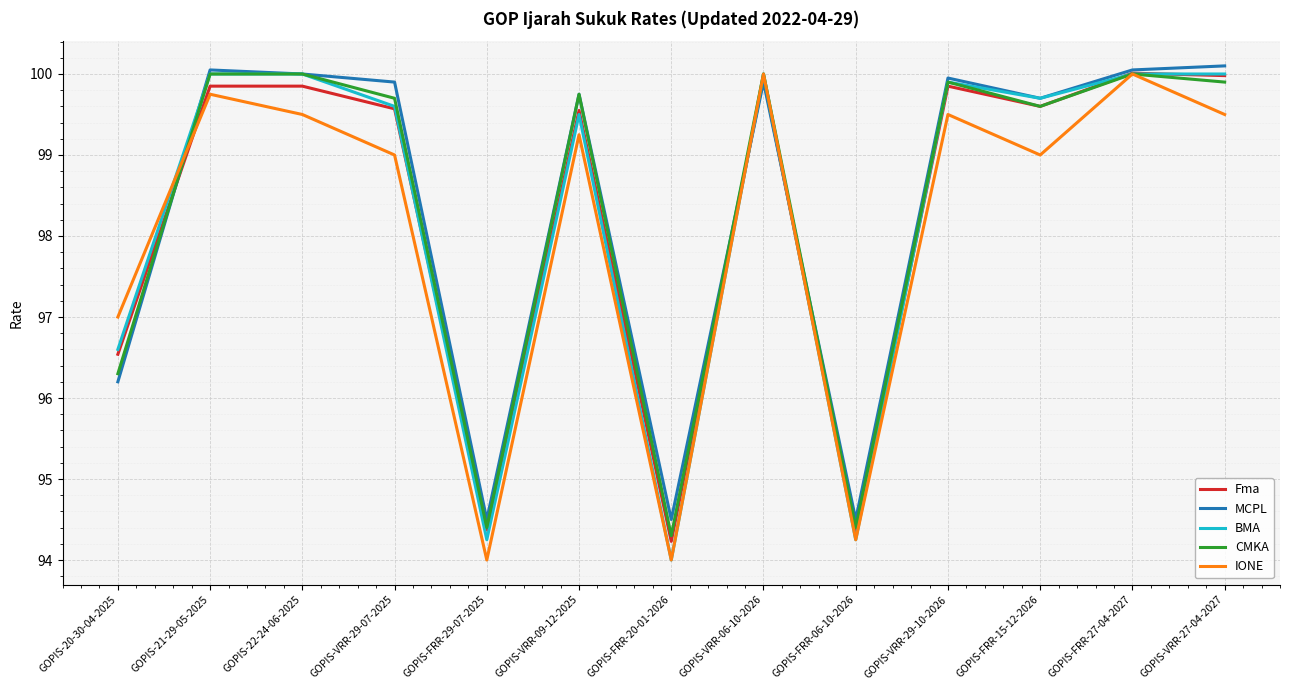

Is this an area chart (filled region under the line)?

No